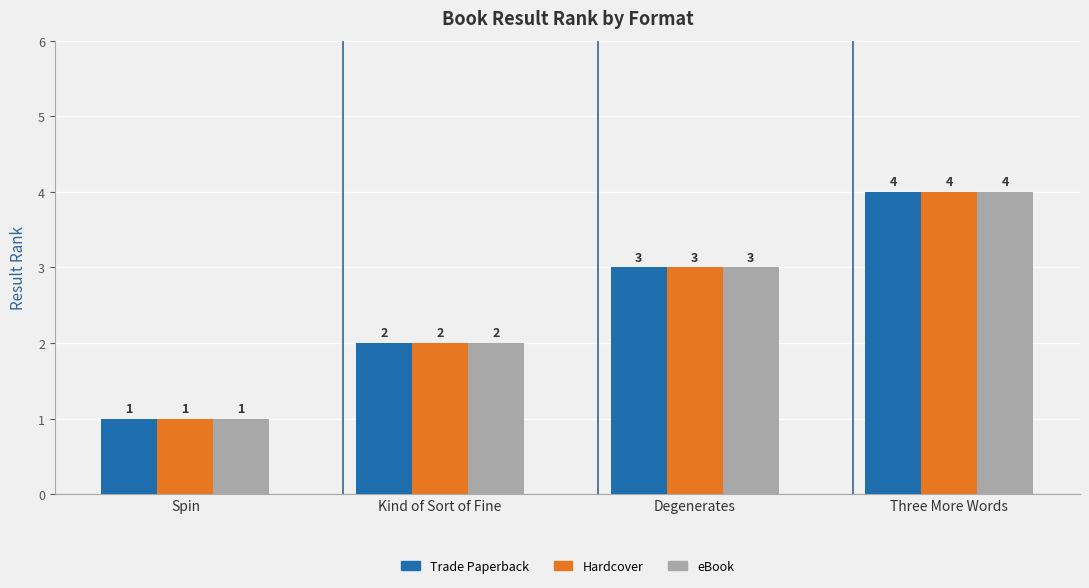

What are all the series names shown in the legend?

Trade Paperback, Hardcover, eBook